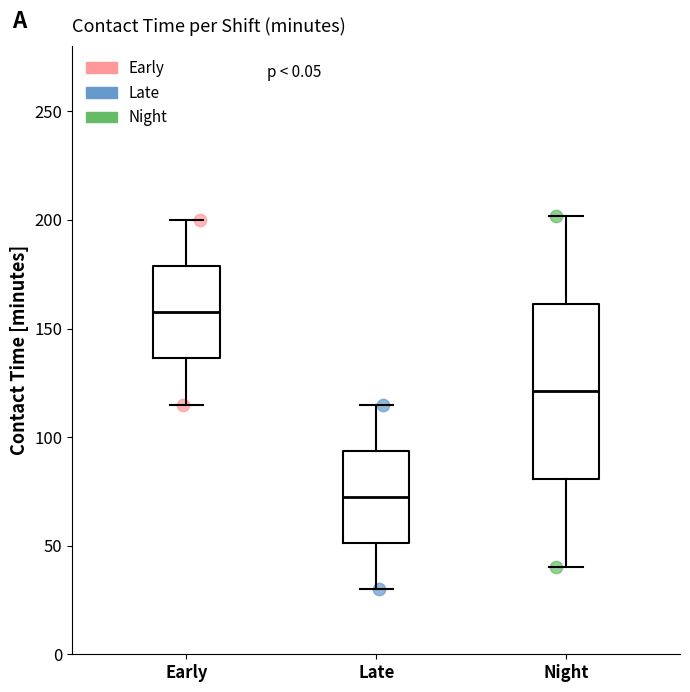

Where is the upper edge of the box for Late on the y-axis? The values are not printed on the chart, so give them approximately, as read against the axis.

95